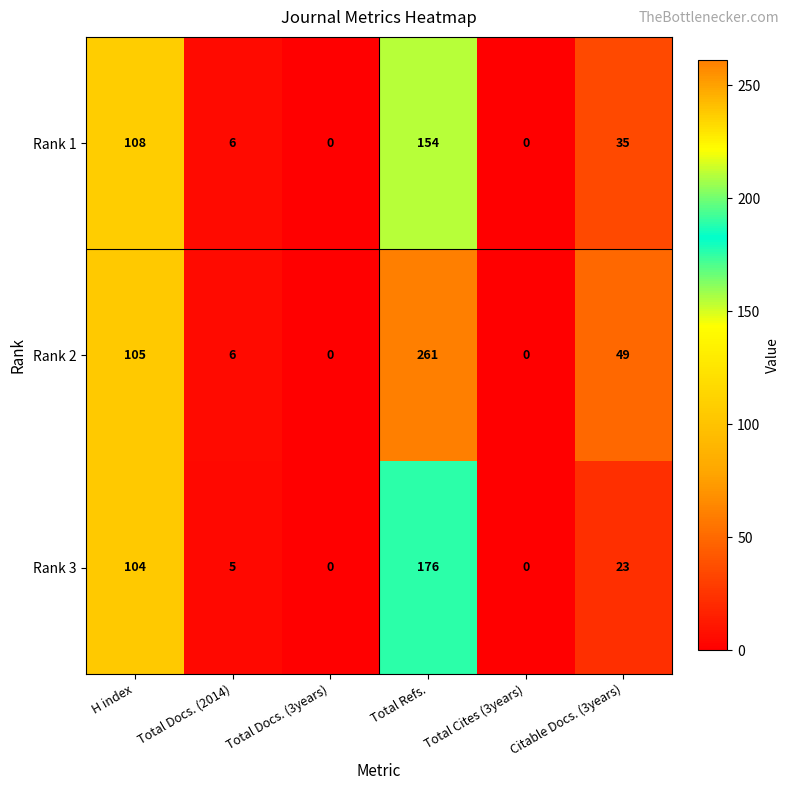

The value of Rank 1 at Total Cites (3years) is 77. True or false?

False